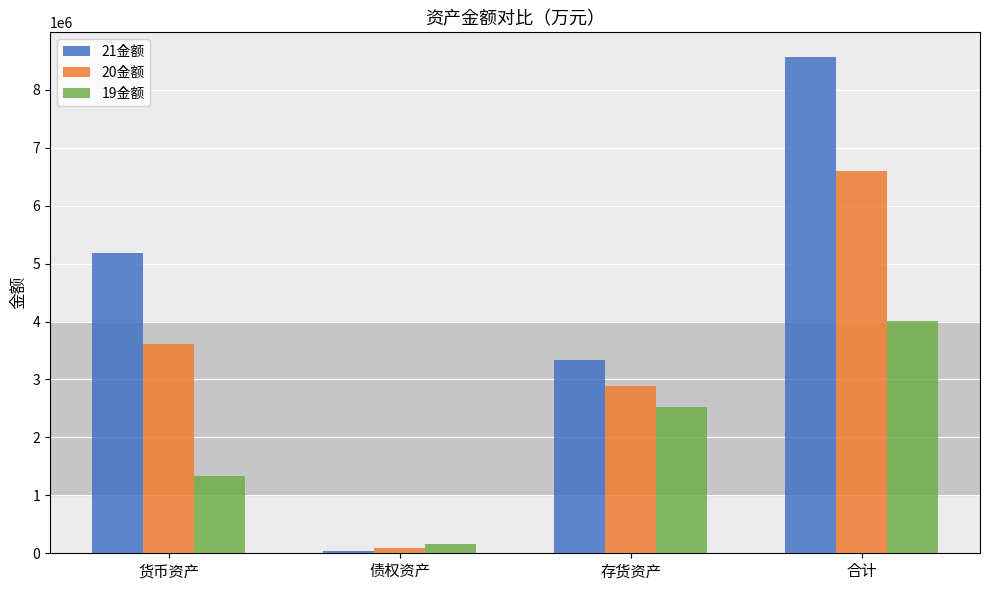

Reading right to left, what are all the values shown in this chart?

21金额: 8562687.8	3339436.5	42226.9	5181024.4
20金额: 6589310.3	2886908.8	93292.5	3609109.0
19金额: 4016275.6	2528492.1	162601.8	1325181.7